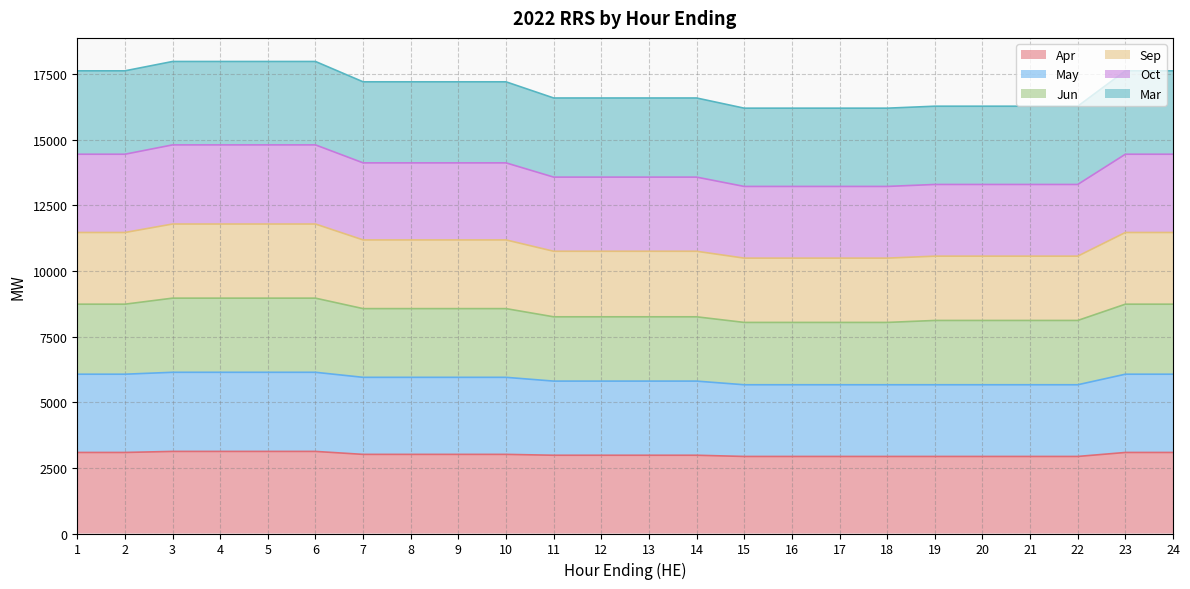

What are all the series names shown in the legend?

Apr, May, Jun, Sep, Oct, Mar